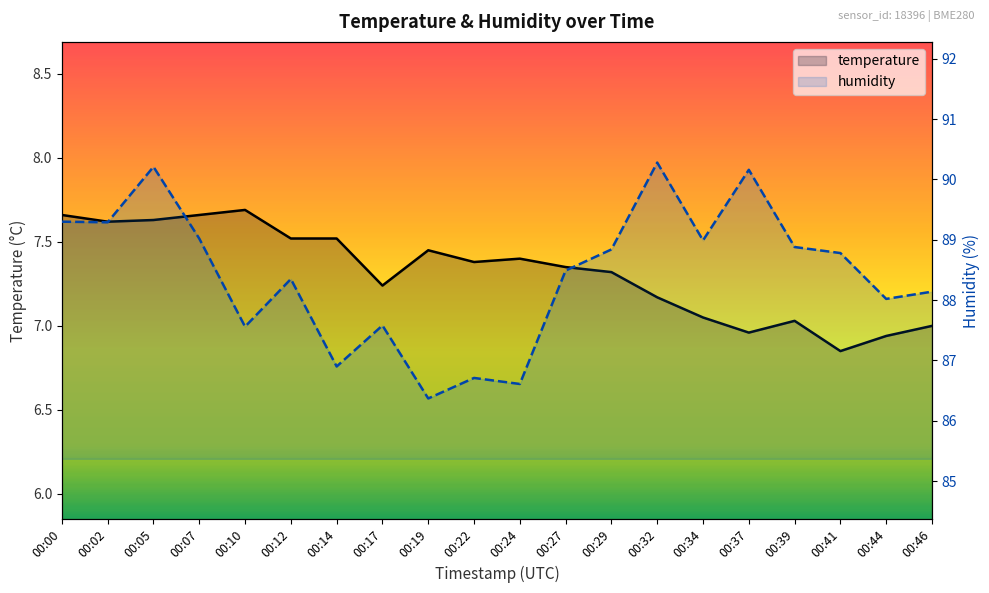

What is the value of the temperature point at the 20th from the left?

7.0